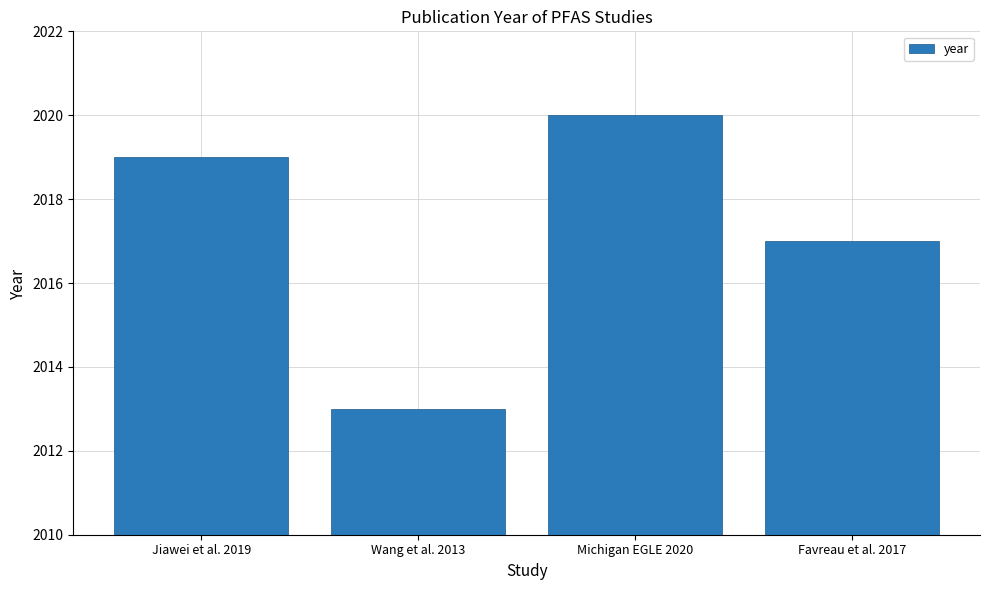

What is the smallest value displayed?

2013